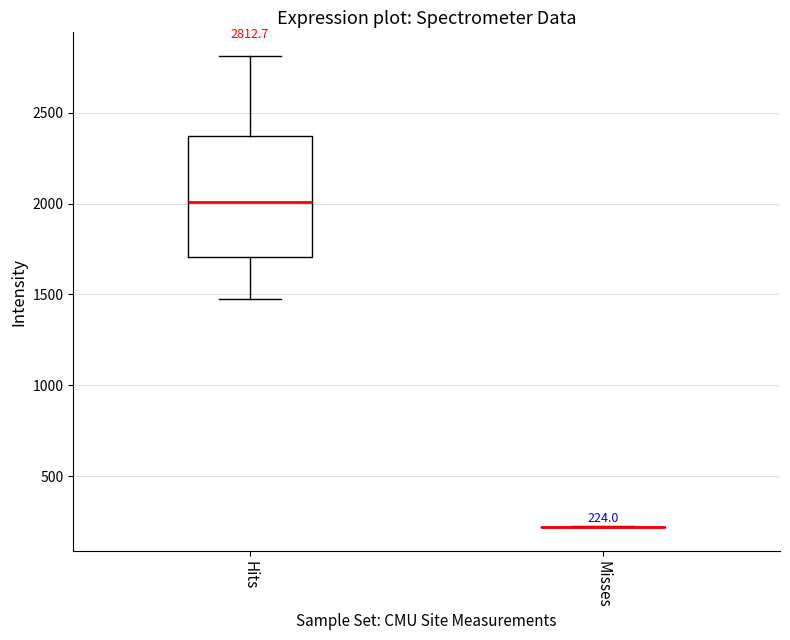

Which box is the tallest, from its lower edge to its upper edge?

Hits